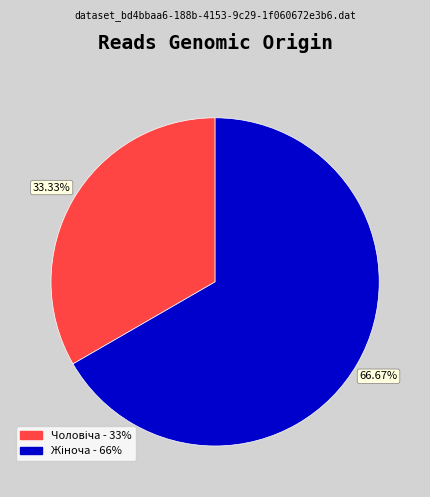

Does any single category account for the majority?

Yes